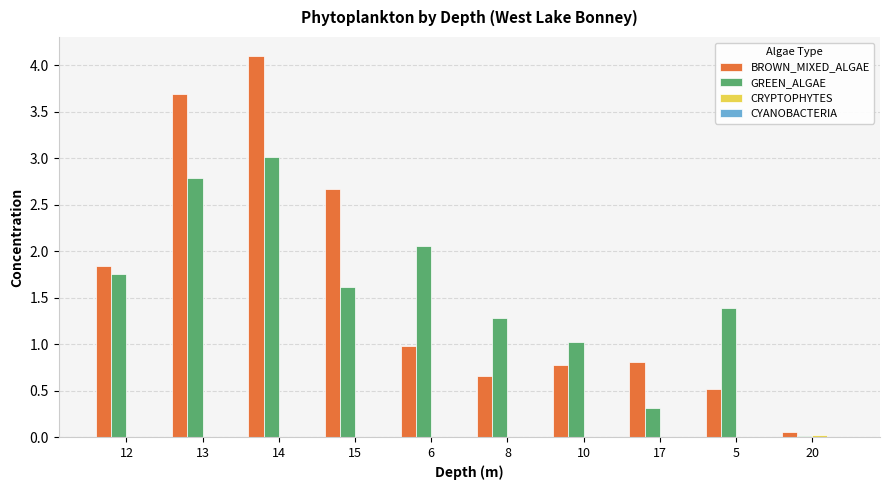

What is the sum of all GREEN_ALGAE values?

15.2